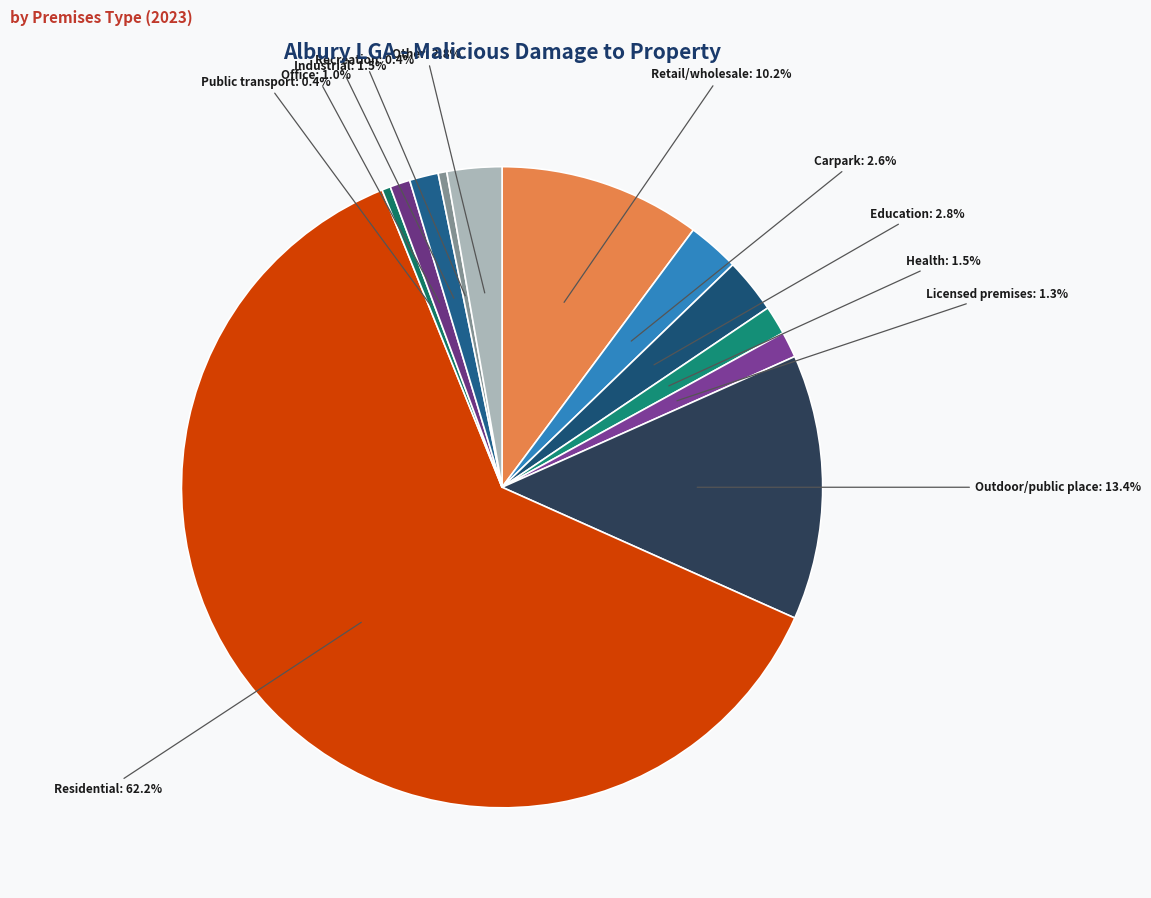

To the nearest percent, what percentage of the pie is Residential?

62%